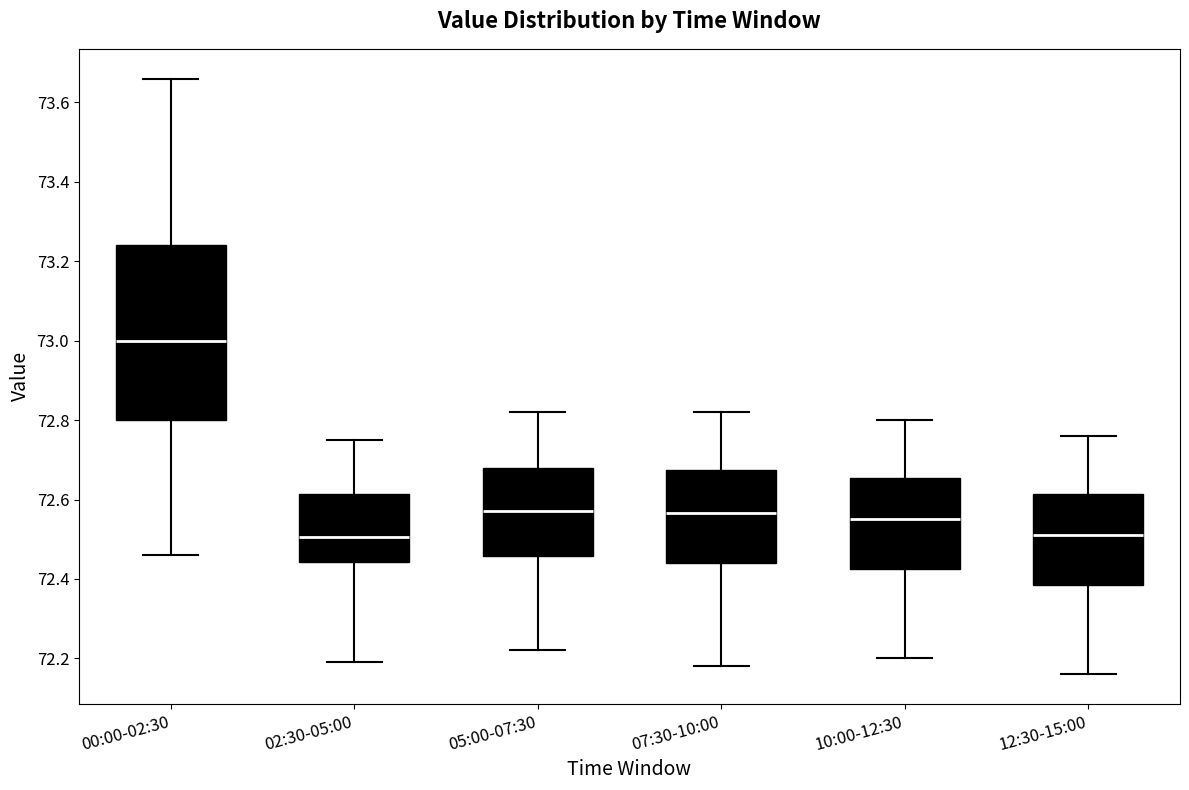

Reading left to right, read every box against the y-axis: the position of its median line, the range the box covers, and the ends of its whiskers. The values are not printed on the chart, so give them approximately, as read against the axis.

00:00-02:30: median 73.00, box 72.80 to 73.24, whiskers 72.46 to 73.66
02:30-05:00: median 72.50, box 72.44 to 72.62, whiskers 72.20 to 72.76
05:00-07:30: median 72.58, box 72.46 to 72.68, whiskers 72.22 to 72.82
07:30-10:00: median 72.56, box 72.44 to 72.68, whiskers 72.18 to 72.82
10:00-12:30: median 72.56, box 72.42 to 72.66, whiskers 72.20 to 72.80
12:30-15:00: median 72.52, box 72.38 to 72.62, whiskers 72.16 to 72.76